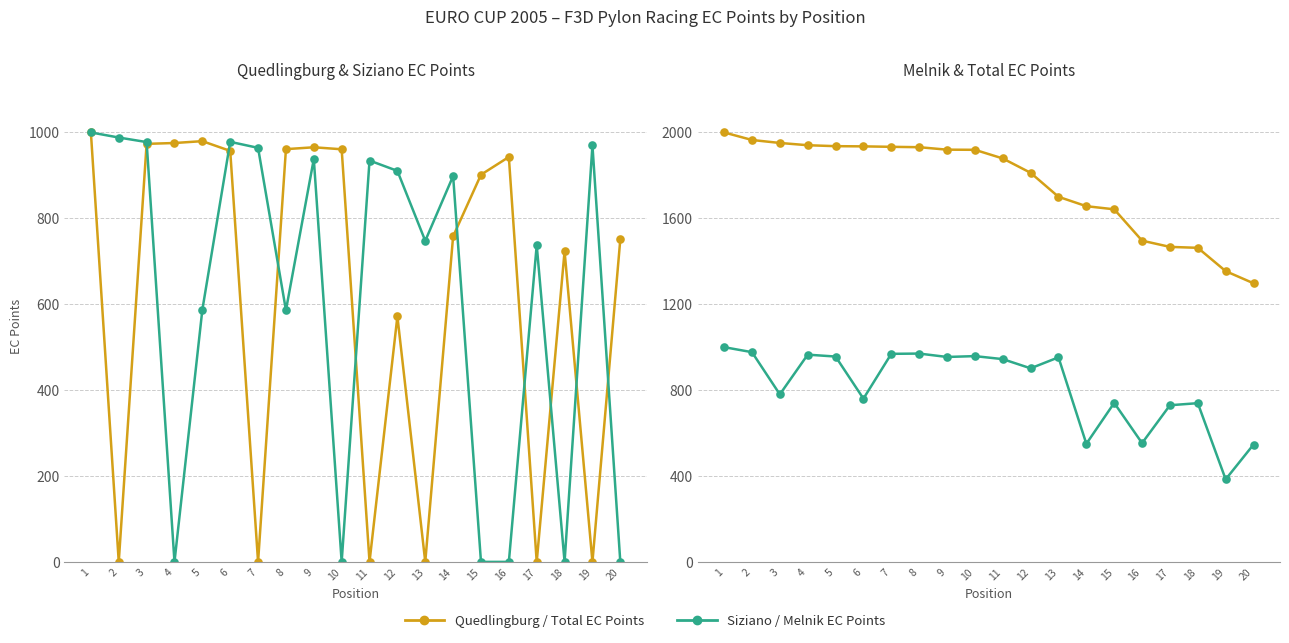

What is the value of the Quedlingburg EC Points point at the 14th from the left?

758.0